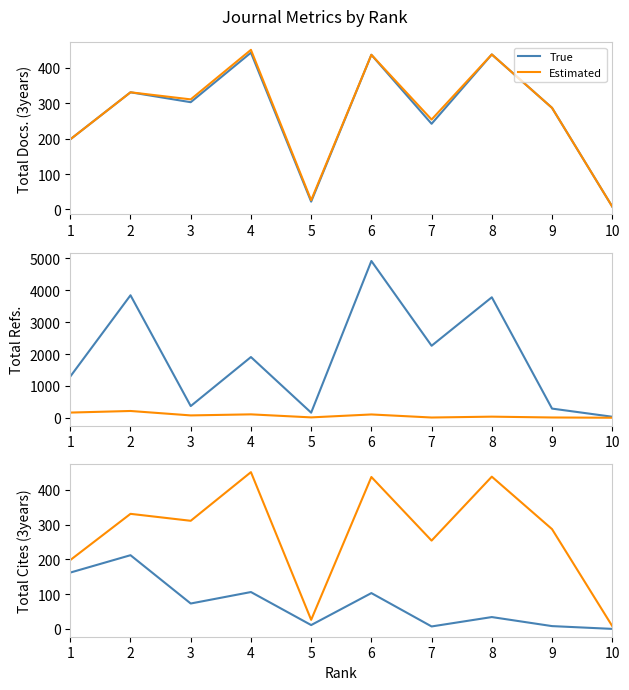

What is the approximate value of Estimated at 5, to the nearest 10?

30